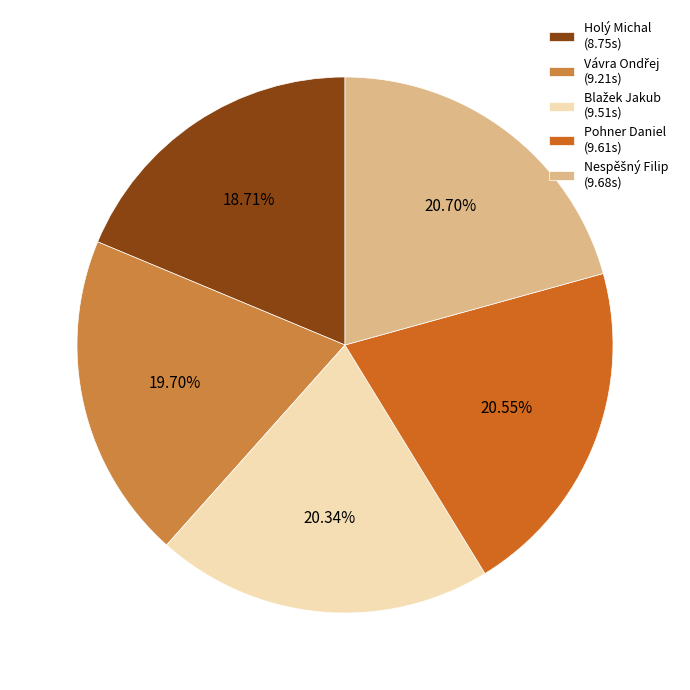

Which has a higher value, Pohner Daniel (9.61s) or Holý Michal (8.75s)?

Pohner Daniel (9.61s)